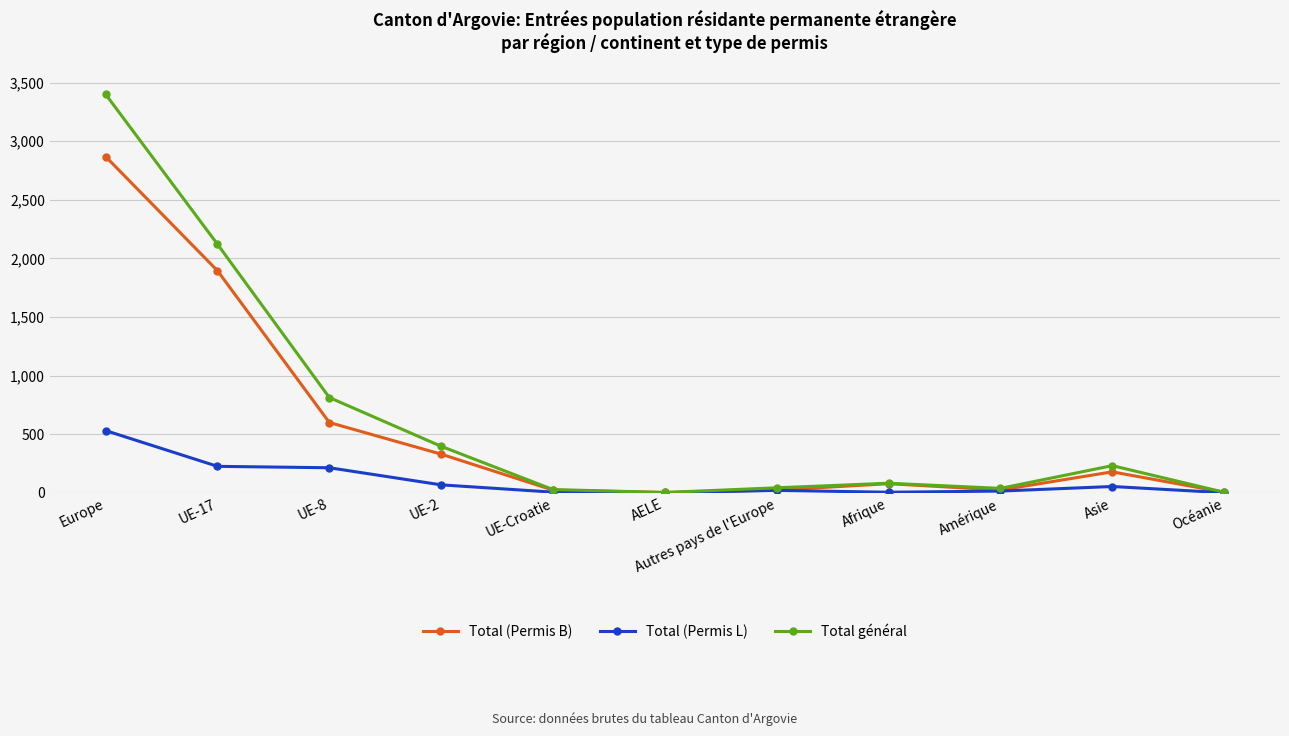

How many lines are shown in the chart?

3